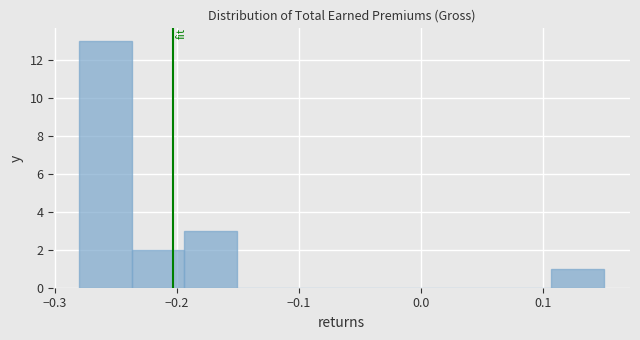

Reading left to right, list every bar in this chart as the range it spans on the x-axis followed by its height. Neither the bar edges nor the heights are printed on the chart, so give them approximately, as read against the axes.

-0.280 to -0.237: 13
-0.237 to -0.194: 2
-0.194 to -0.151: 3
-0.151 to -0.108: 0
-0.108 to -0.065: 0
-0.065 to -0.022: 0
-0.022 to 0.021: 0
0.021 to 0.064: 0
0.064 to 0.107: 0
0.107 to 0.150: 1